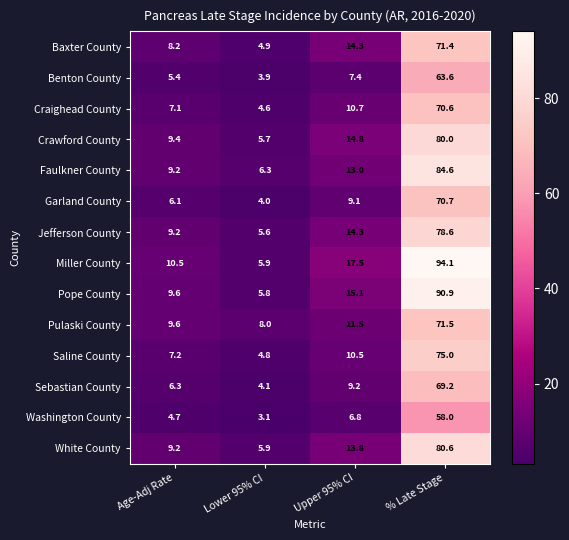

What is the highest value of the Garland County series?

70.7